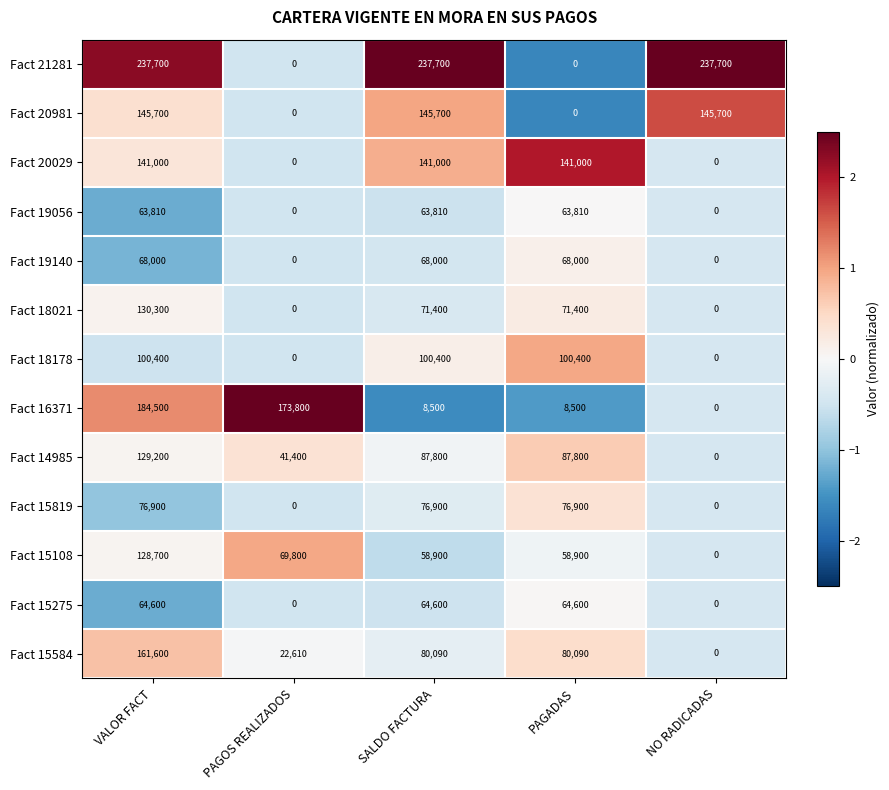

The Fact 15584 series shows 49648 at NO RADICADAS. True or false?

False